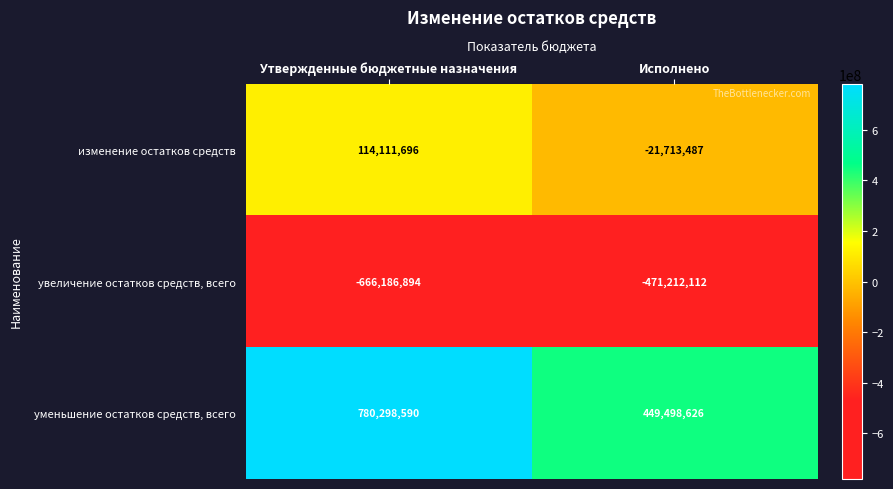

Rank the series by their average value, from highest to lowest.

уменьшение остатков средств, всего, изменение остатков средств, увеличение остатков средств, всего